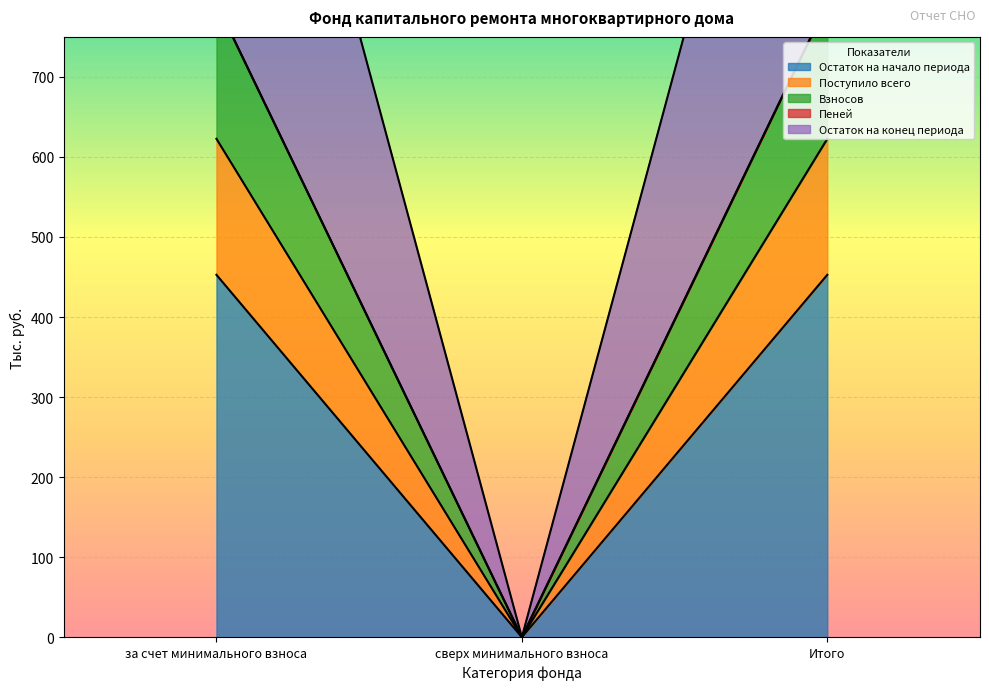

Is it true that Остаток на начало периода equals 452.8 at Итого?

True